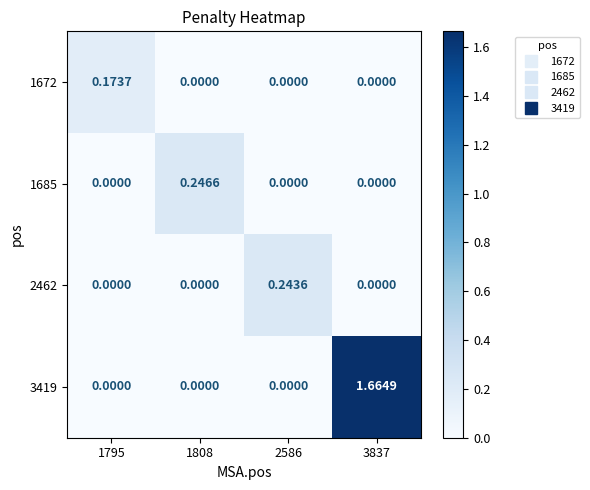

Is the value of 1685 at 2586 greater than the value of 3419 at 3837?

No